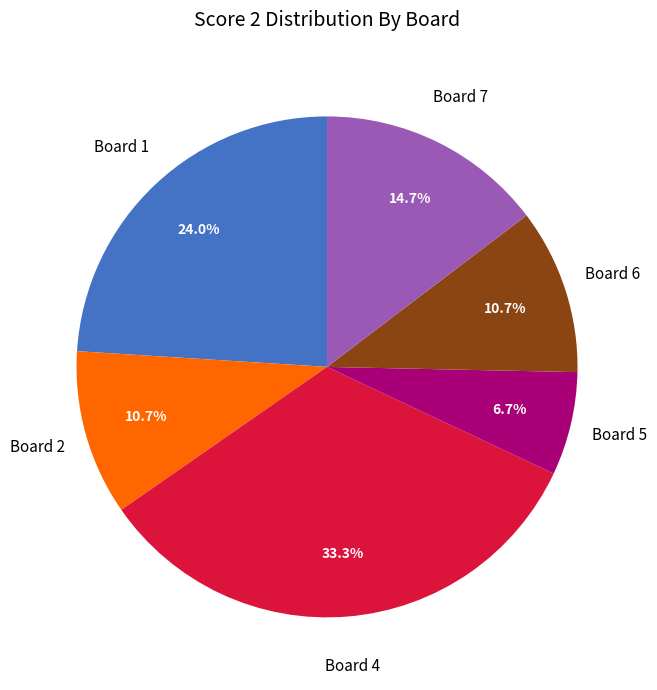

How many segments does this pie chart have?

6